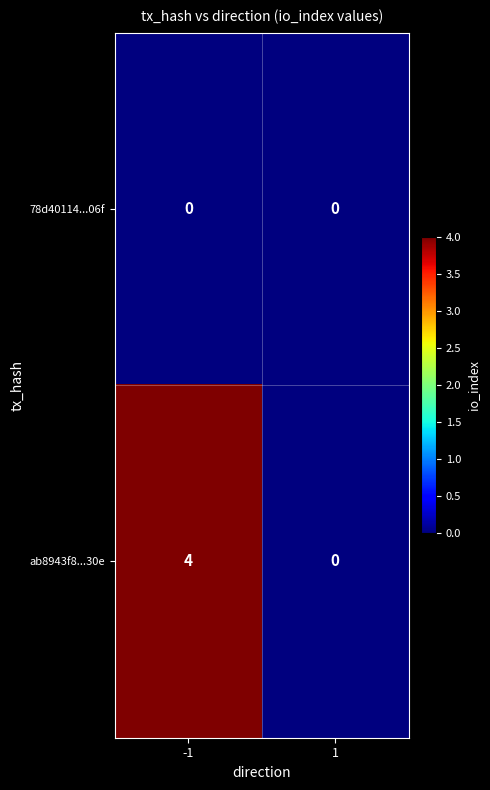

What is the difference between the ab8943f8...30e values at 1 and -1?

4